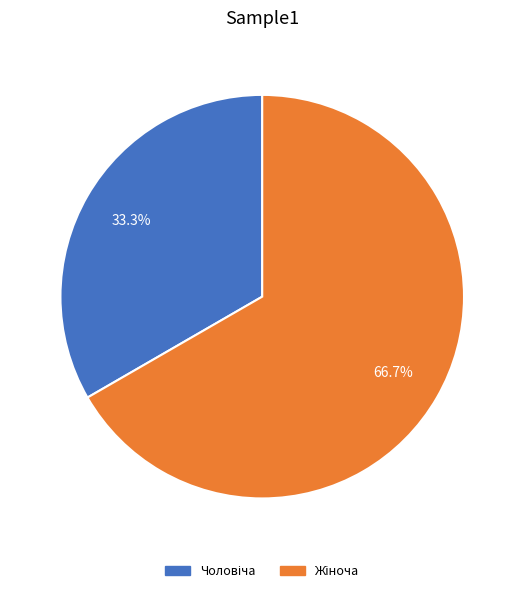

Is there any slice that represents more than half of the pie?

Yes